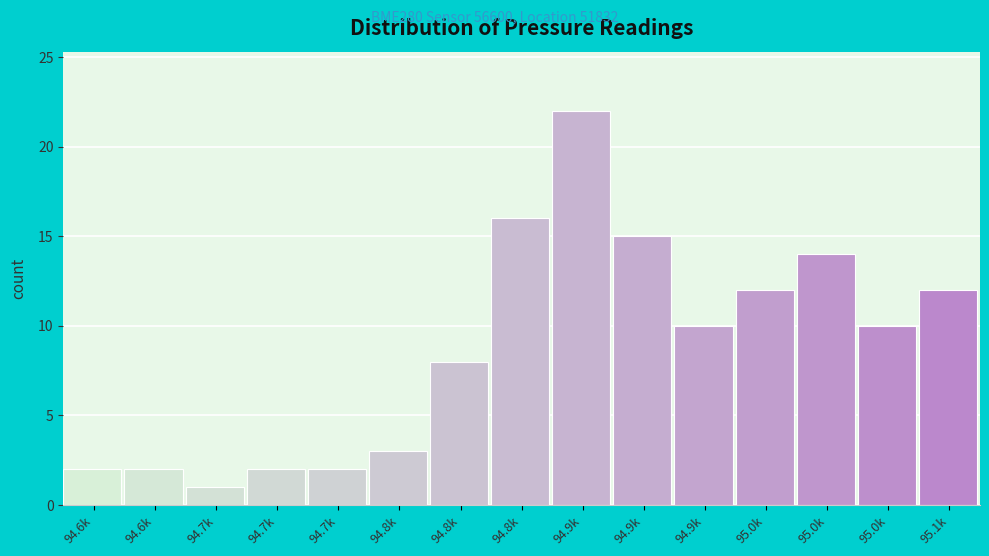

Count the number of data series in this chart.

1